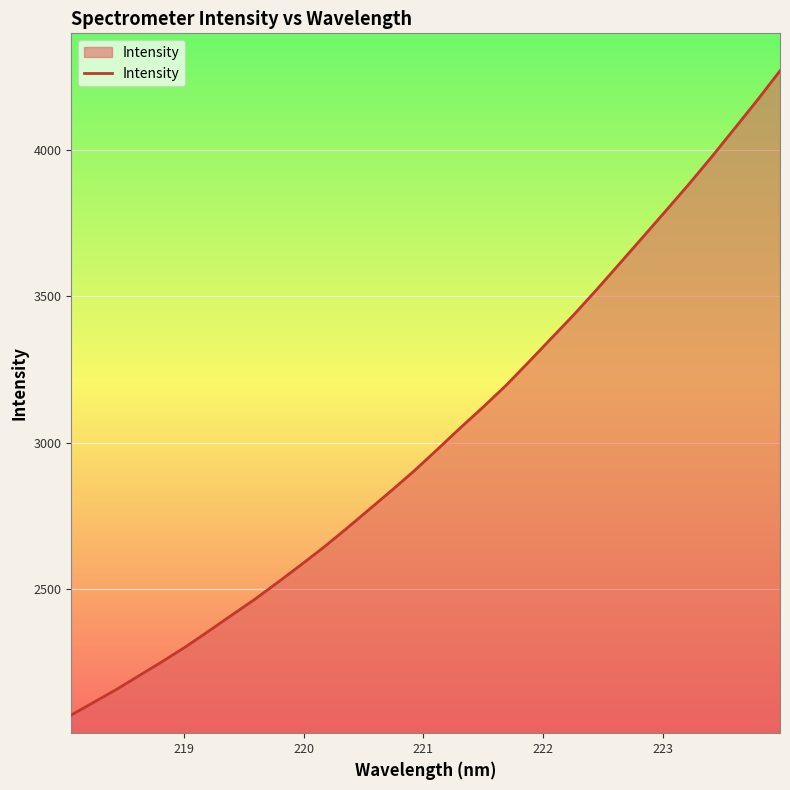

What is the difference between the maximum and second lowest values?

2156.4